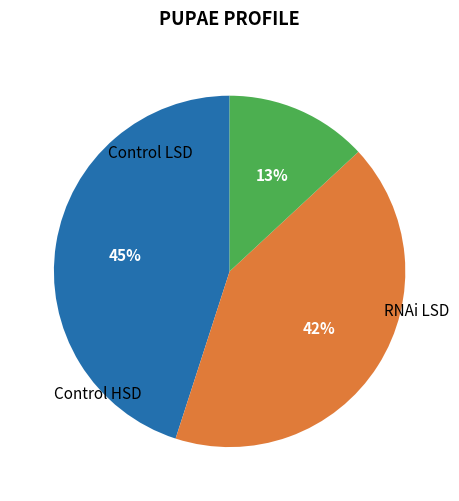

Is there a majority slice in this chart?

No